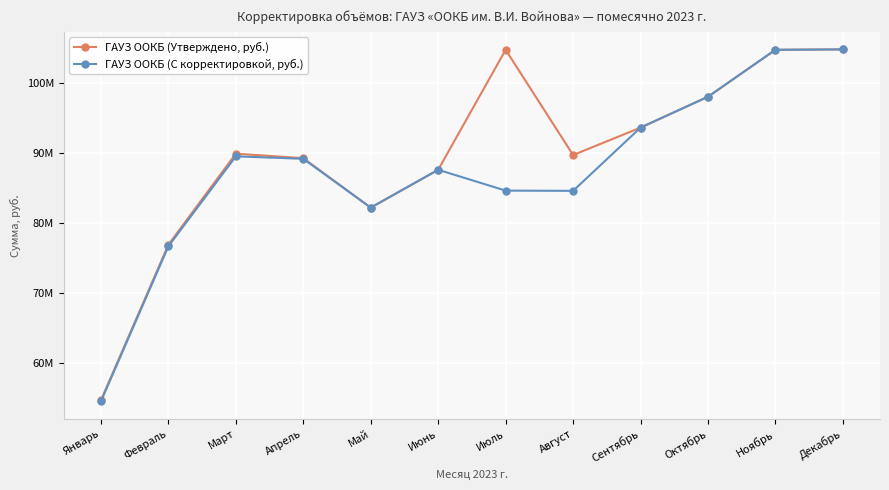

Between Февраль and Ноябрь, which series saw the biggest shift?

ГАУЗ ООКБ (С корректировкой, руб.)